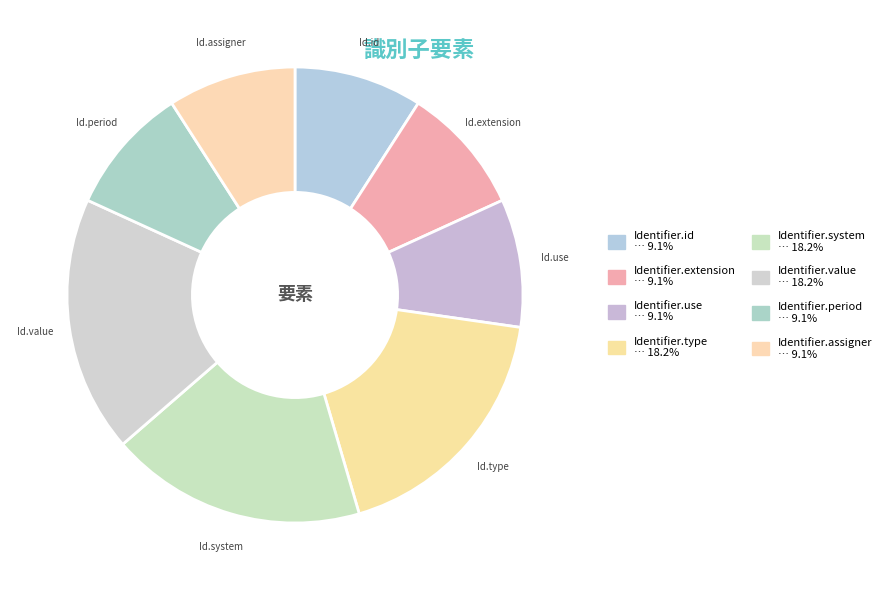

How many segments does this pie chart have?

8